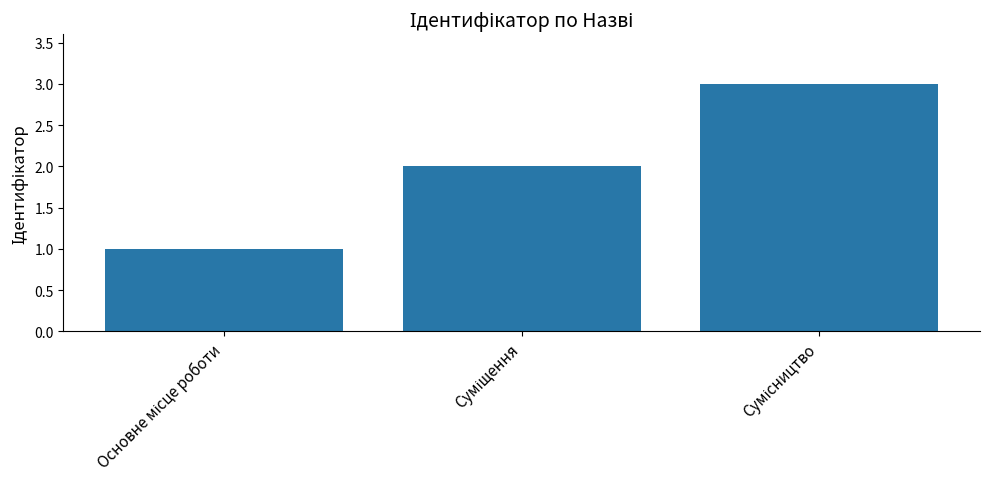

What is the maximum value shown in the chart?

3